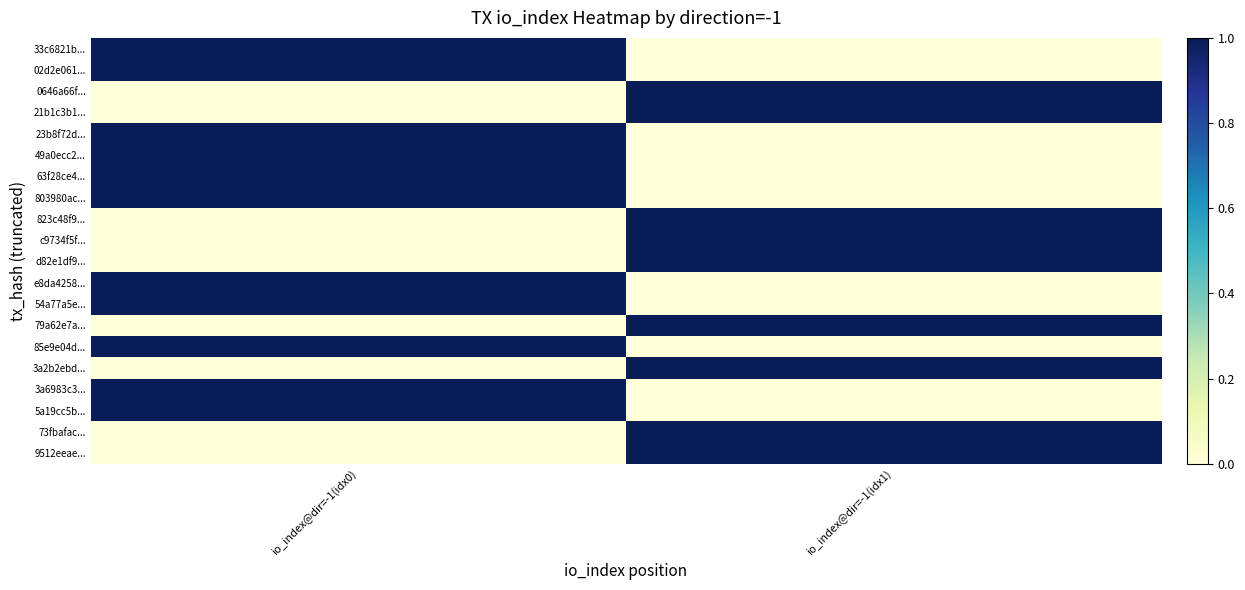

List the series in order of their peak value, lowest first.

33c6821b..., 02d2e061..., 0646a66f..., 21b1c3b1..., 23b8f72d..., 49a0ecc2..., 63f28ce4..., 803980ac..., 823c48f9..., c9734f5f..., d82e1df9..., e8da4258..., 54a77a5e..., 79a62e7a..., 85e9e04d..., 3a2b2ebd..., 3a6983c3..., 5a19cc5b..., 73fbafac..., 9512eeae...